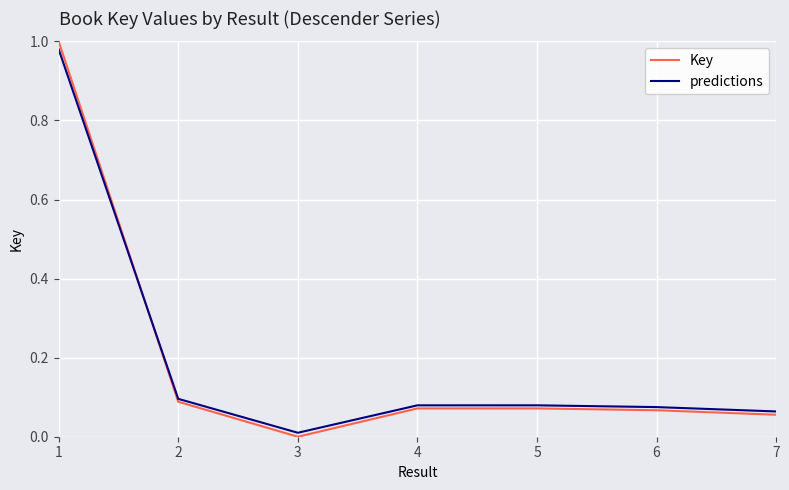

Is it true that Key equals 0.0 at 5?

False